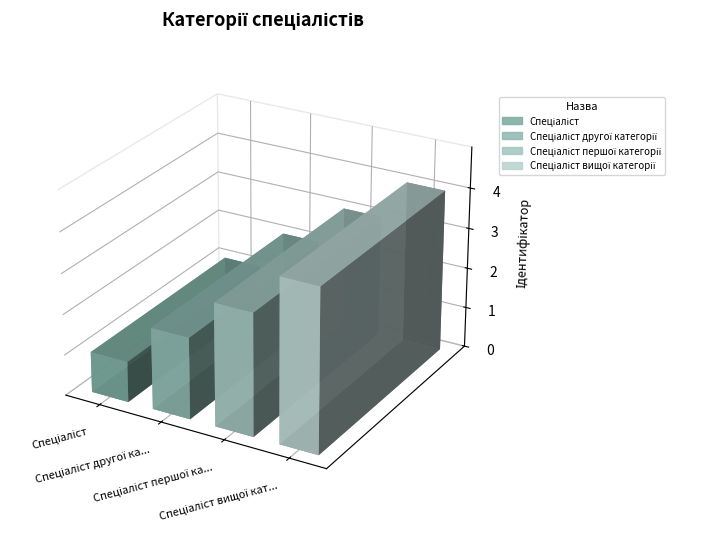

How many data points does each series have?

4